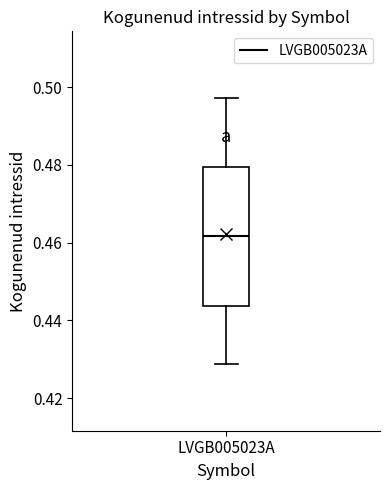

Transcribe this box plot: give where the median line is, the range the box spans, and where the two whiskers end, as read against the y-axis. The values are not printed on the chart, so give them approximately, as read against the axis.

median 0.462, box 0.444 to 0.480, whiskers 0.428 to 0.498